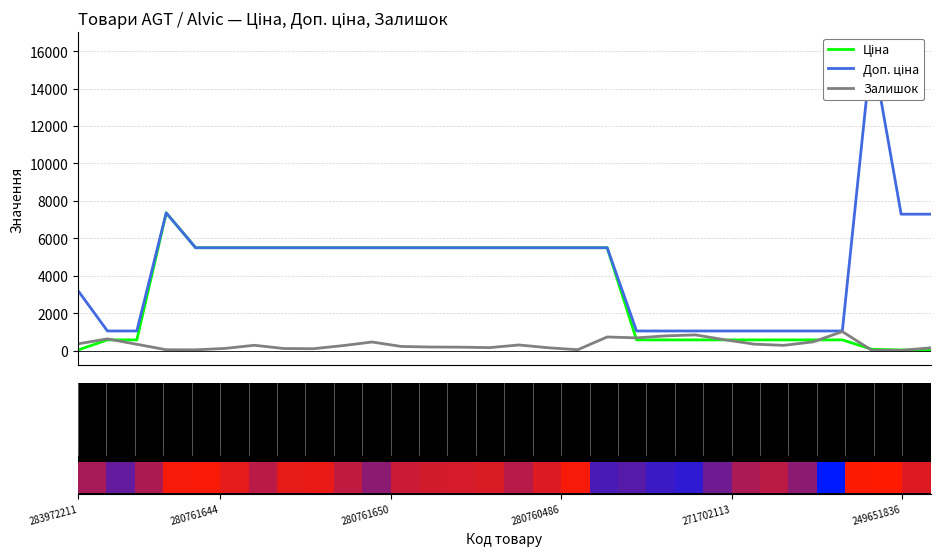

What is the sum of the Залишок values at 283972211 and 18?

1088.0